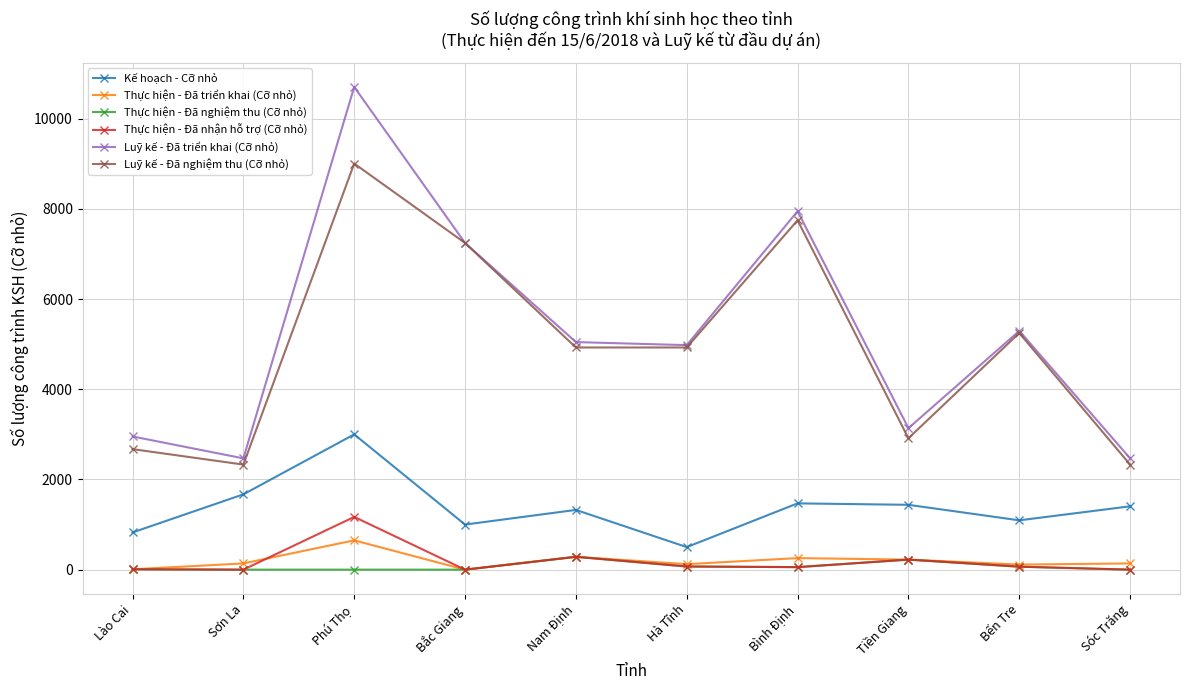

At which category does Thực hiện - Đã nhận hỗ trợ (Cỡ nhỏ) reach its first local peak?

Phú Thọ